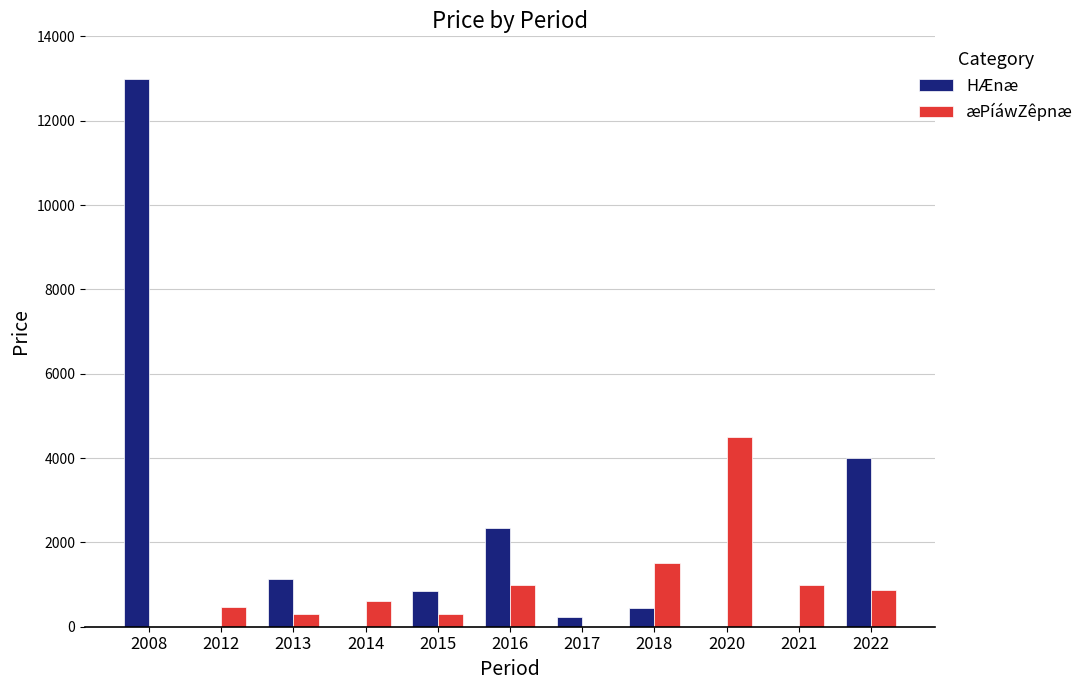

Which label corresponds to the largest value in the chart?

2008